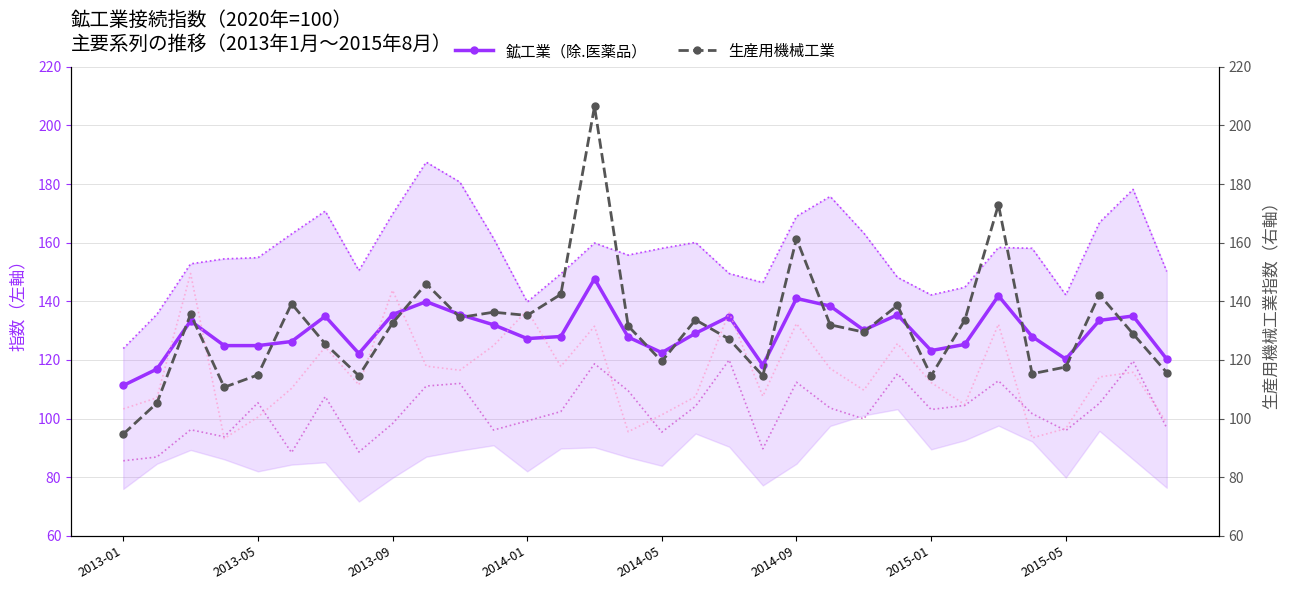

Is it true that 鉱工業（除.医薬品） equals 246.7 at 2014-09?

False